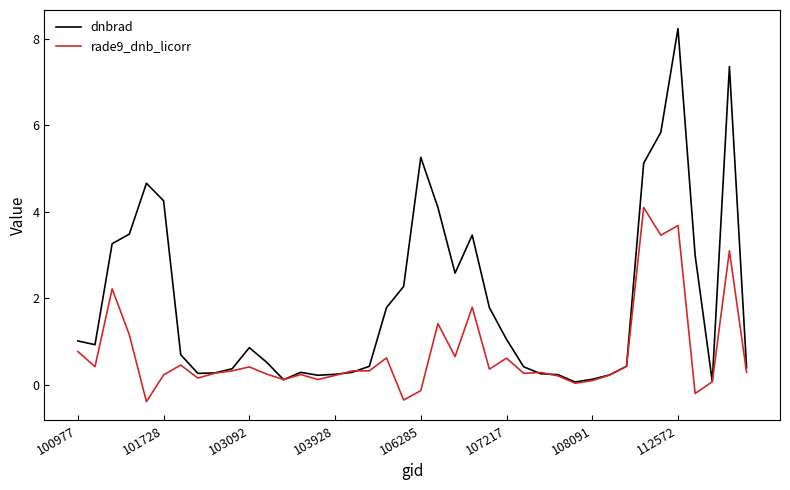

List the series in order of their overall mean, highest first.

dnbrad, rade9_dnb_licorr